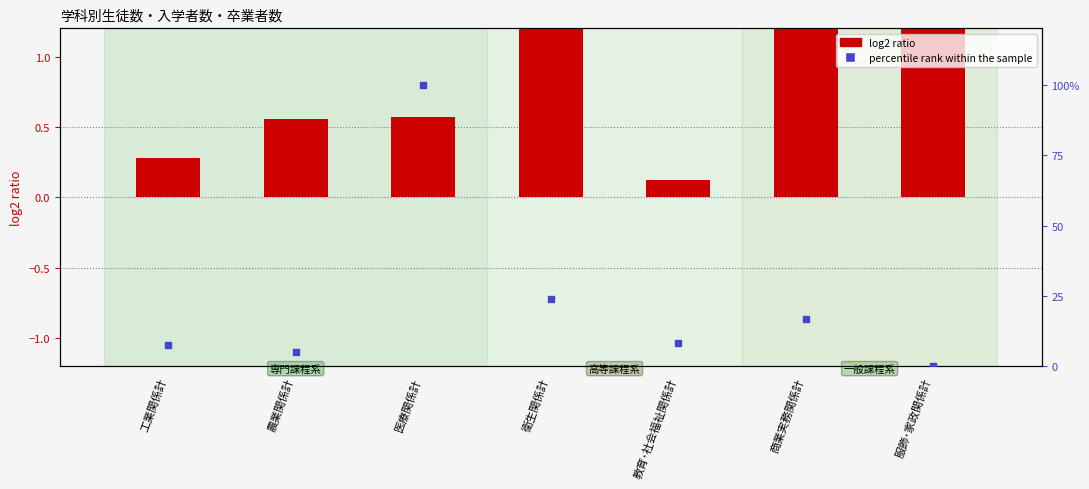

What are all the series names shown in the legend?

log2 ratio, percentile rank within the sample